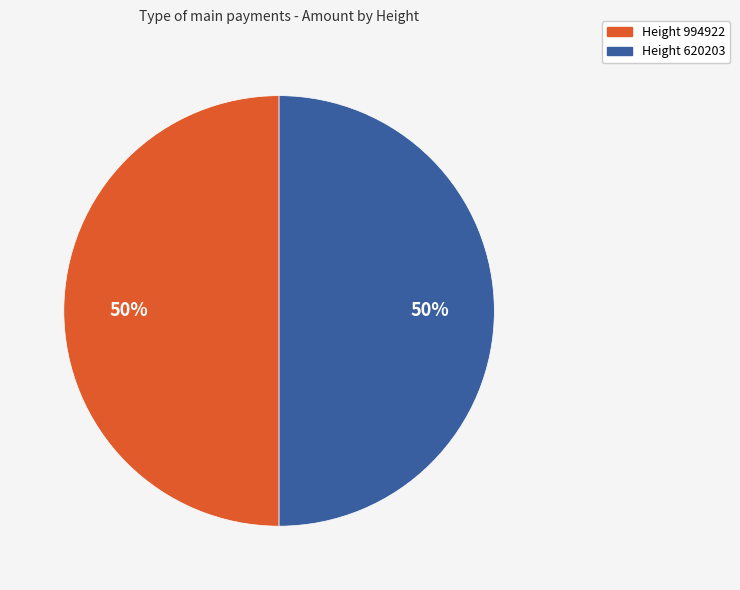

To the nearest percent, what is the combined percentage of Height 620203 and Height 994922?

100%